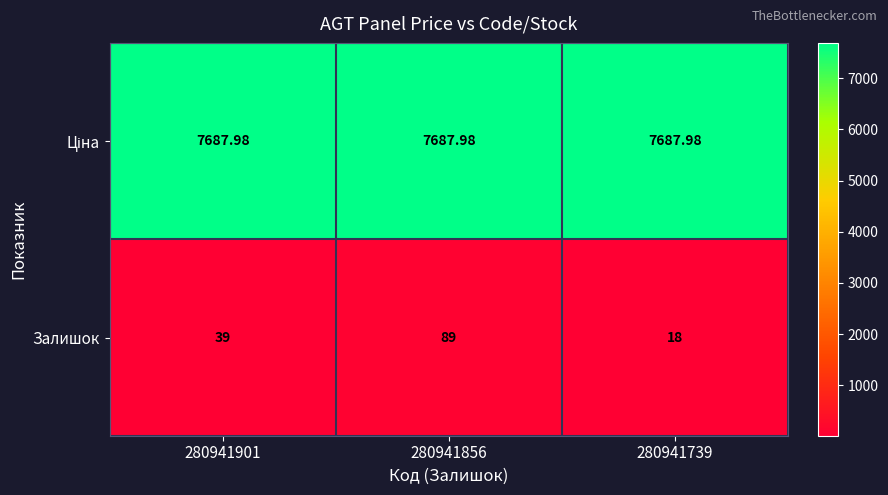

Which series has the largest range (max minus min)?

Залишок